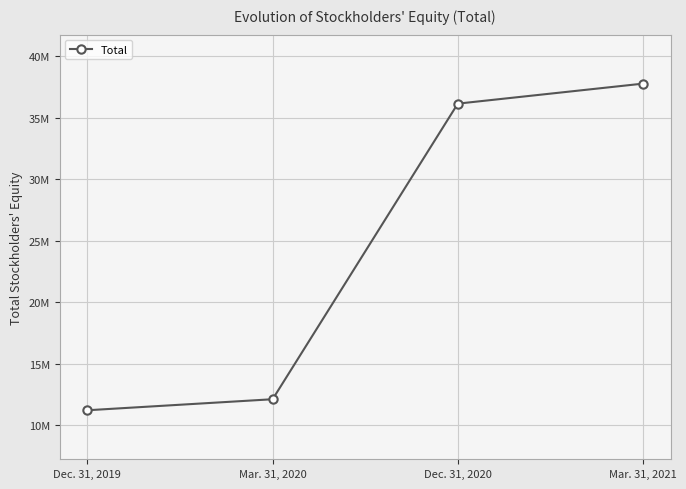

What is the value of the 1st point from the left?

11236080